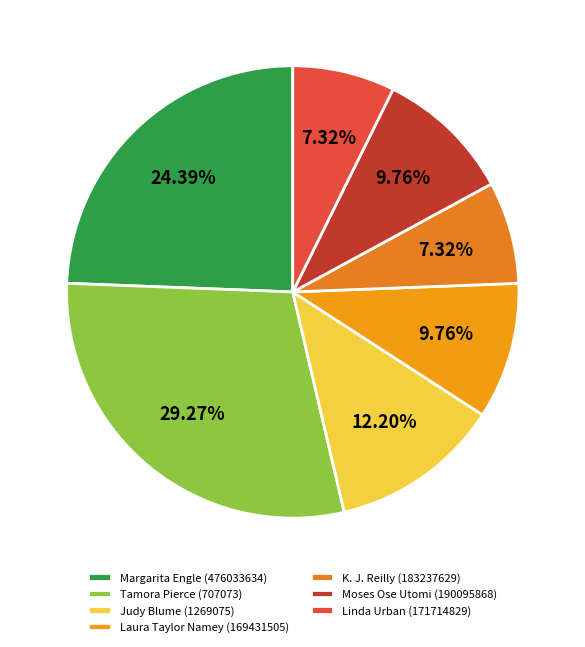

To the nearest percent, what portion does Laura Taylor Namey (169431505) represent?

10%